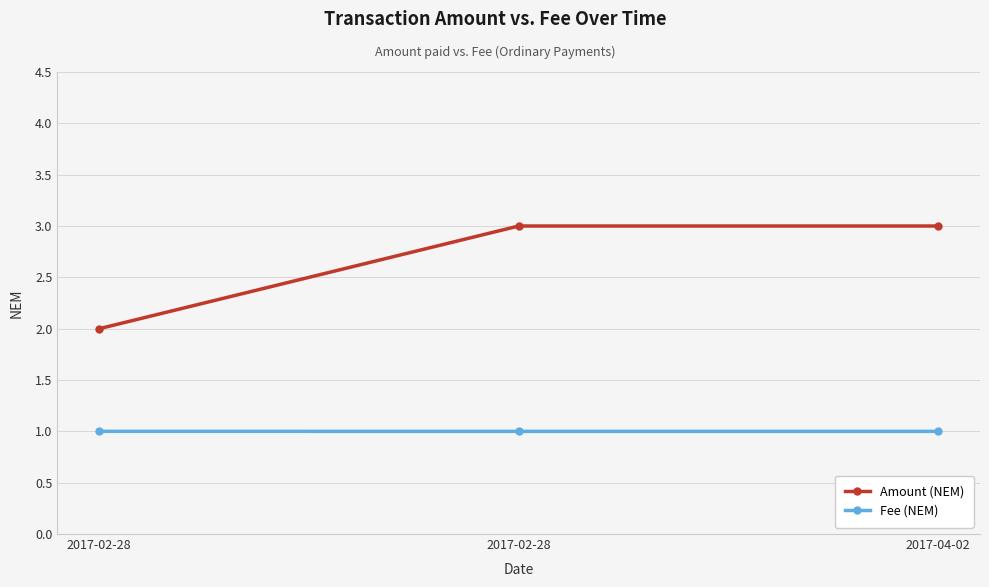

Between 2017-02-28 and 2017-04-02, which series saw the biggest shift?

Amount (NEM)